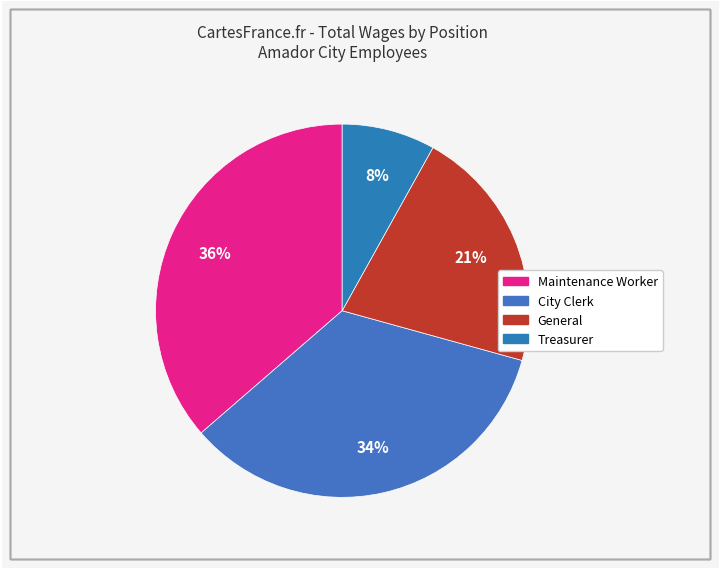

Rank the categories by value from highest to lowest.

Maintenance Worker, City Clerk, General, Treasurer